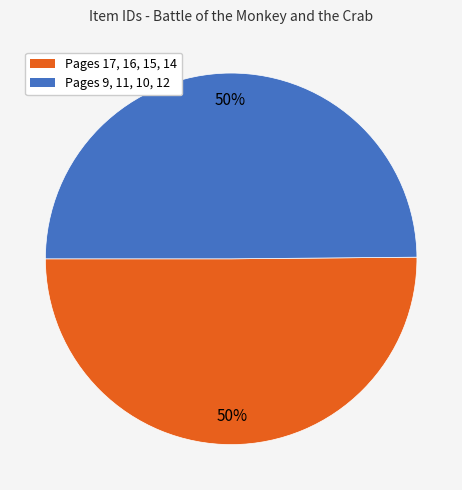

To the nearest percent, what is the average slice percentage?

50%